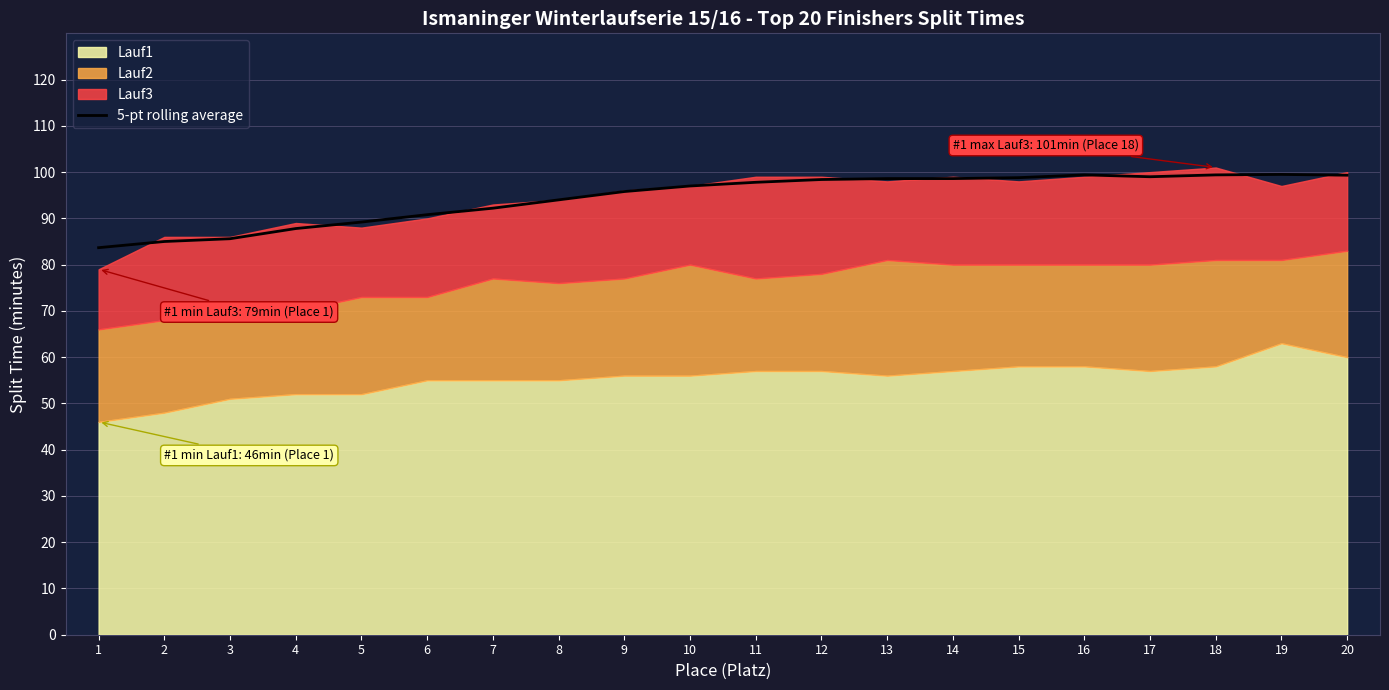

What is the difference between the values at 7 and 13?

6.4